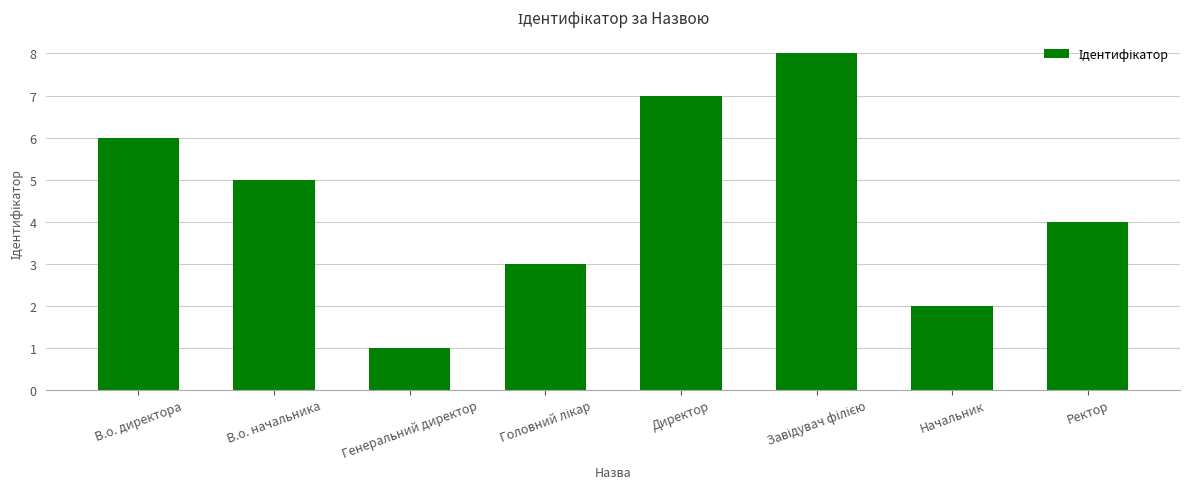

What is the label of the 8th bar from the left?

Ректор